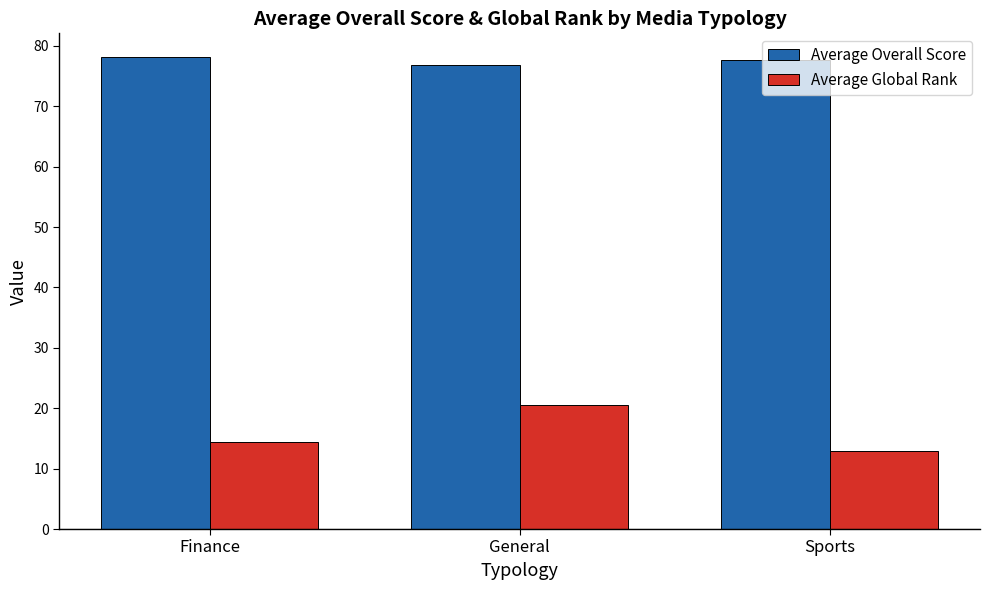

True or false: Average Overall Score has a value of 41.7 at Finance.

False